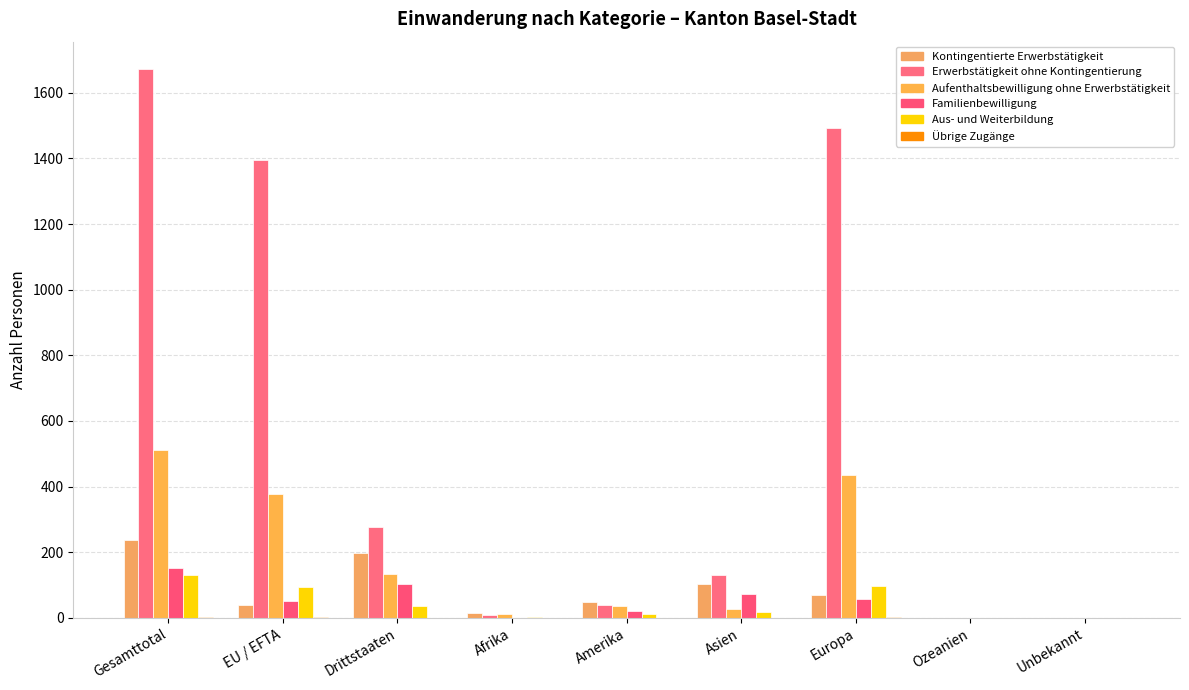

What position from the left is Europa?

7